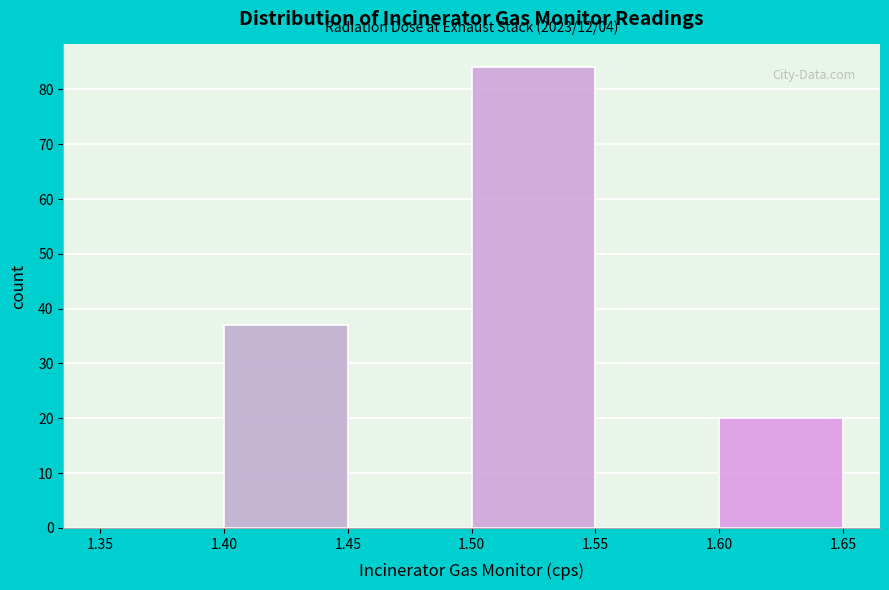

Which range on the x-axis has the tallest bar?

1.50 to 1.55